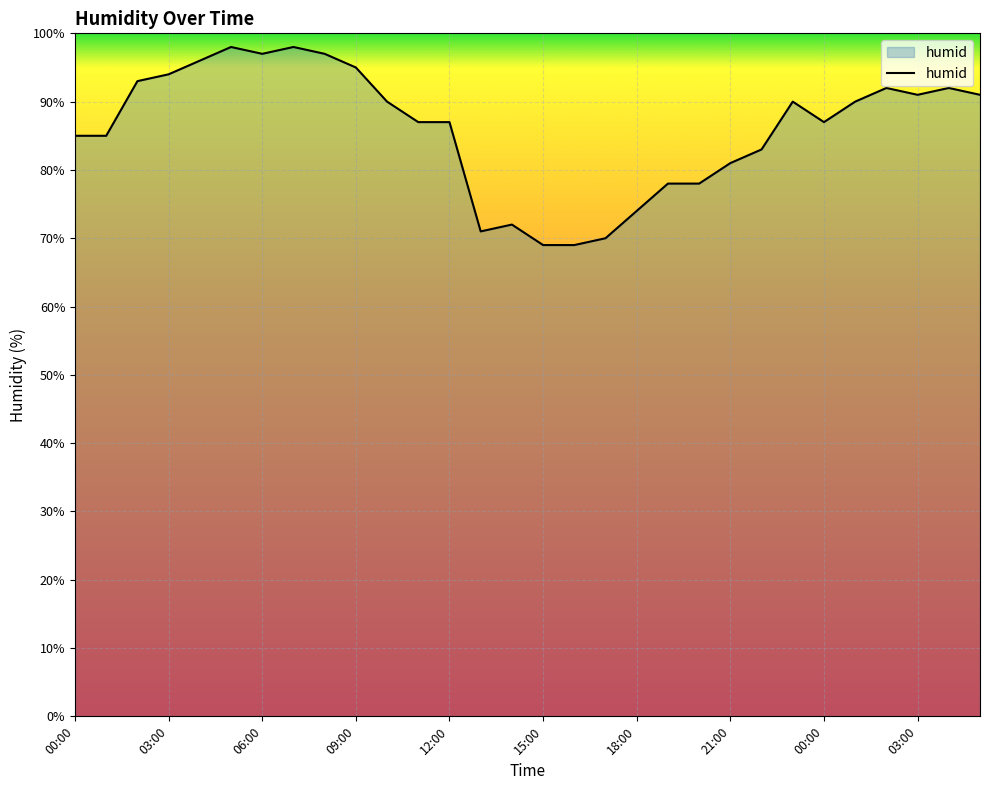

What is the maximum value shown in the chart?

98